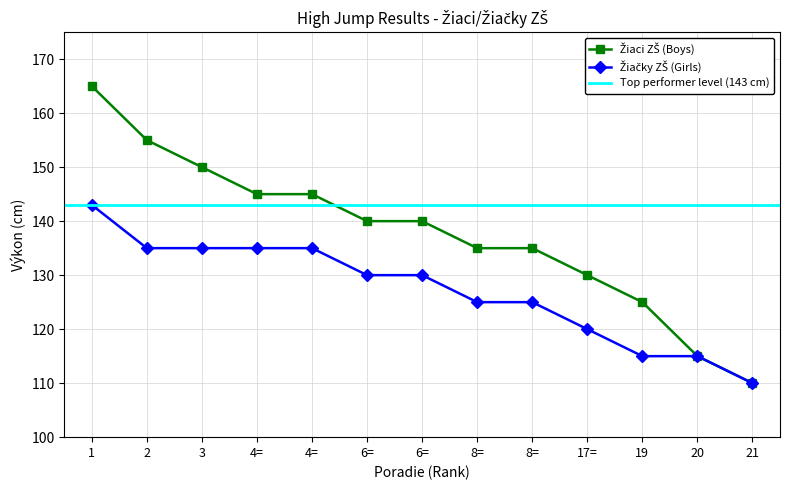

What is the difference between the highest and lowest values at 19?

10